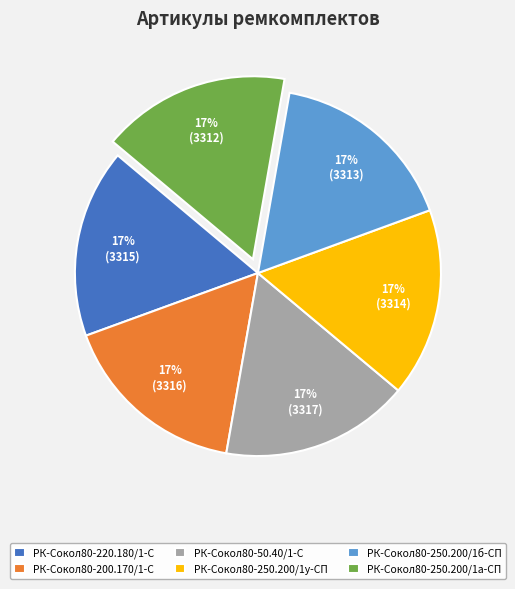

To the nearest percent, what percentage of the pie is РК-Сокол80-200.170/1-С?

17%